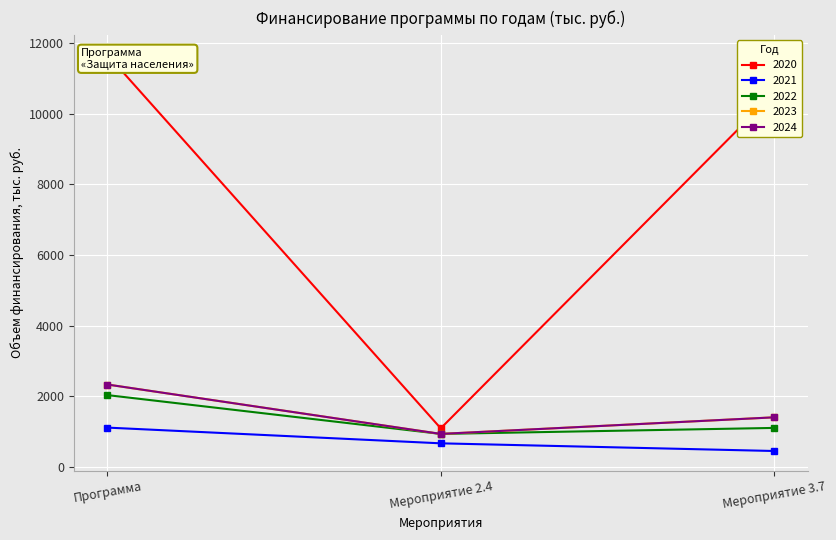

Is this an area chart (filled region under the line)?

No